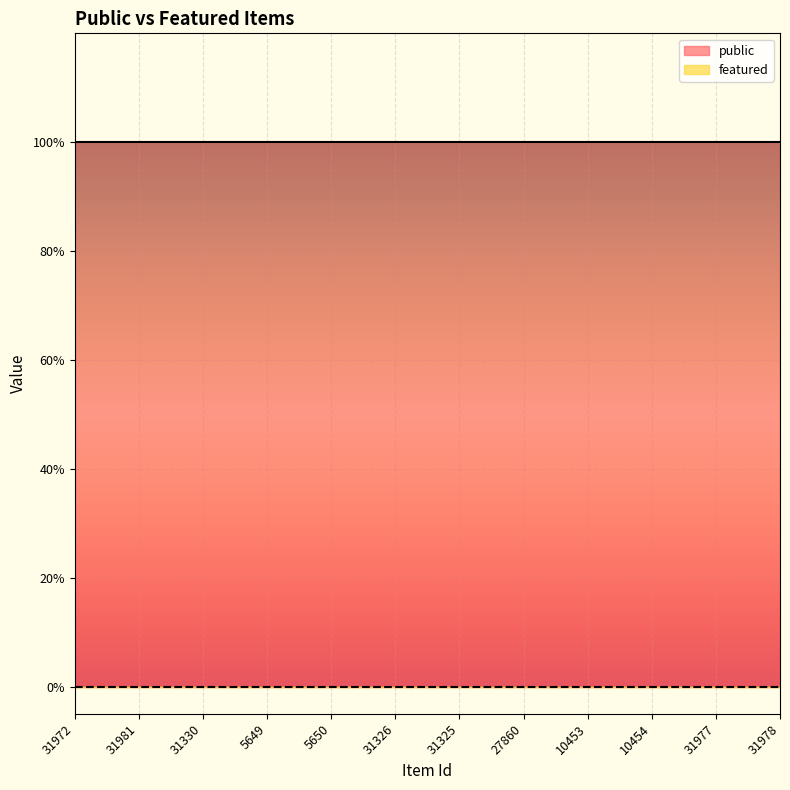

What is the sum of all public values?

12